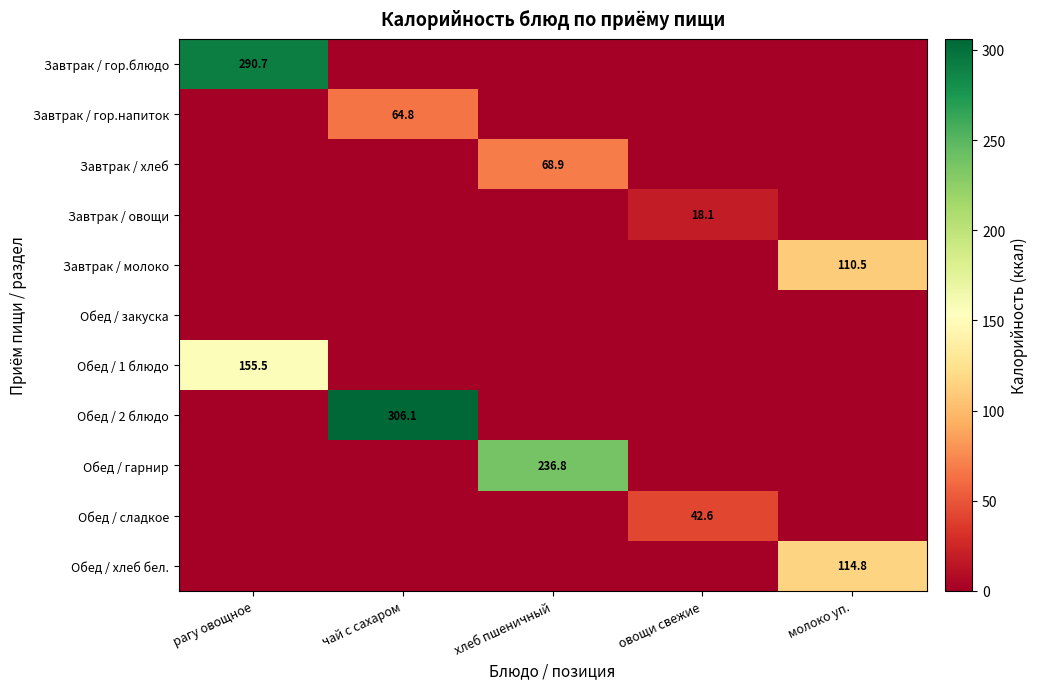

What is the total value across all series at рагу овощное?

446.2